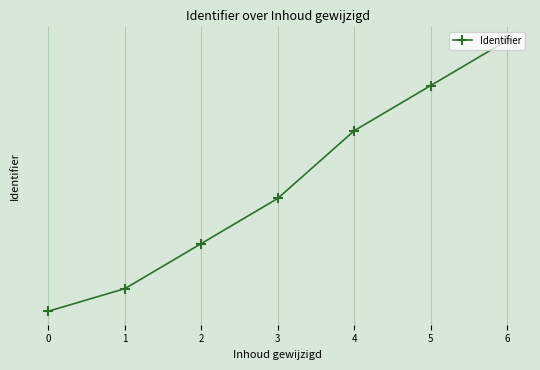

Does the chart have visible grid lines?

Yes